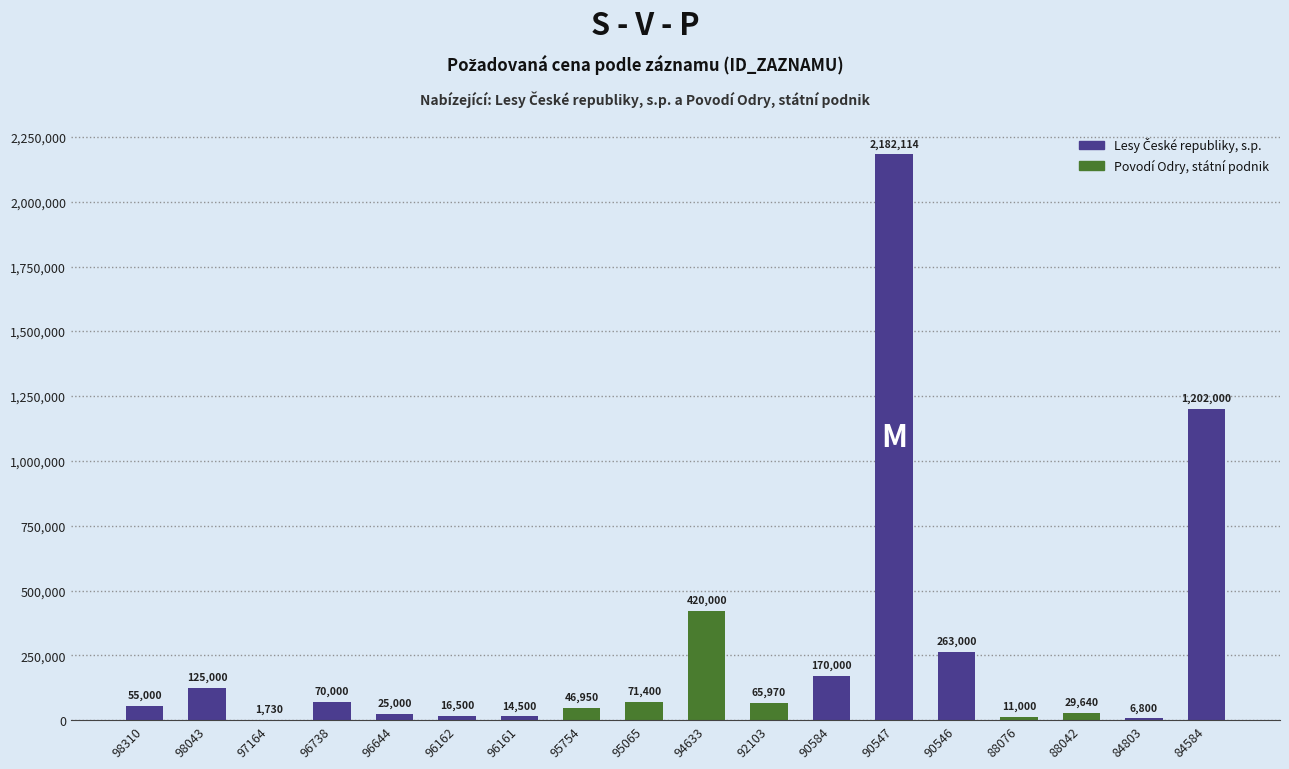

At which label does the data first exceed 65970?

98043